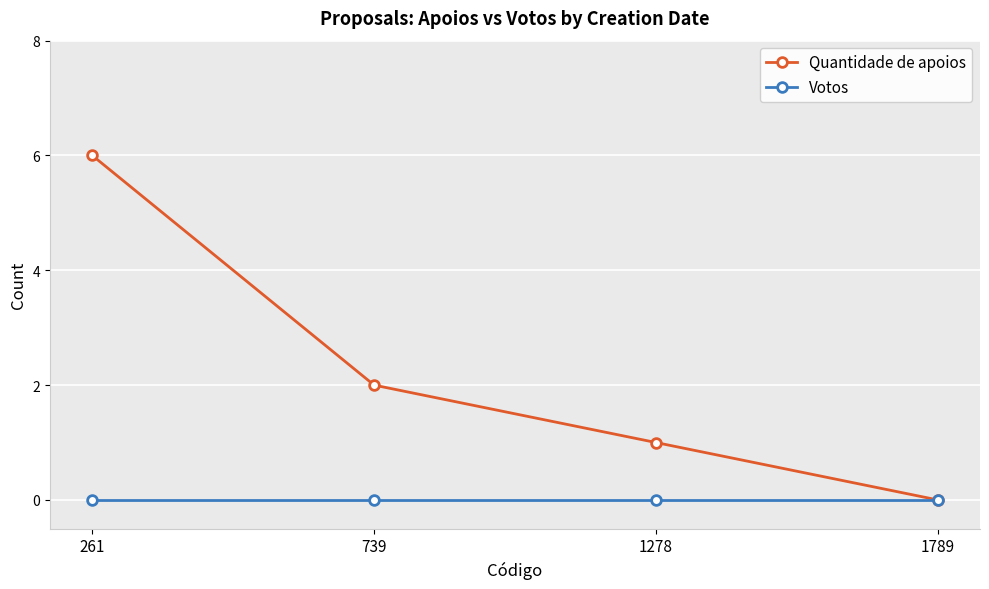

What are all the series names shown in the legend?

Quantidade de apoios, Votos